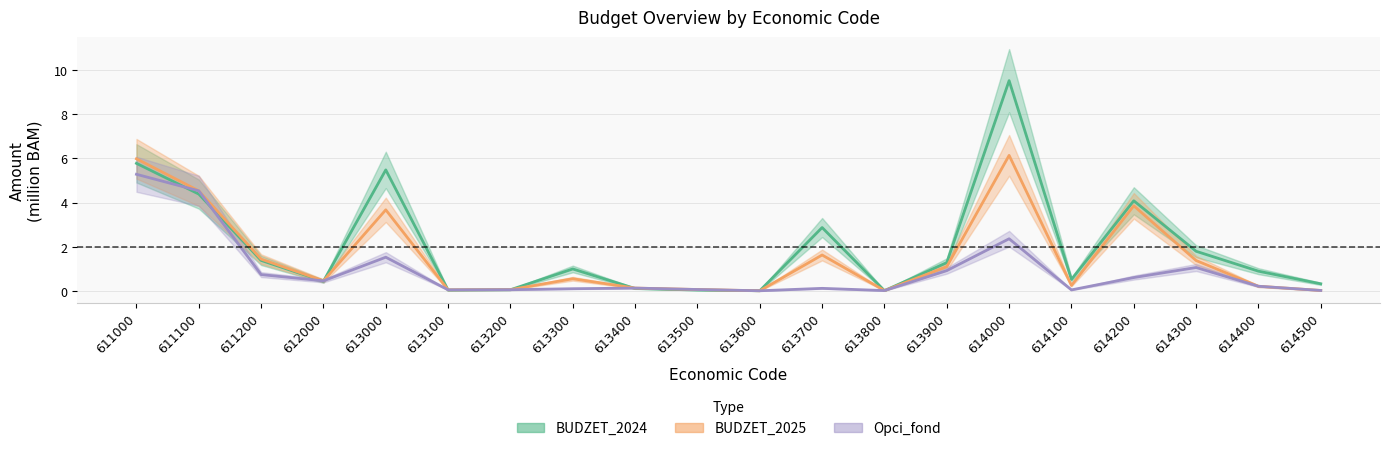

Rank the series by their maximum value, from highest to lowest.

BUDZET_2024, BUDZET_2025, Opci_fond